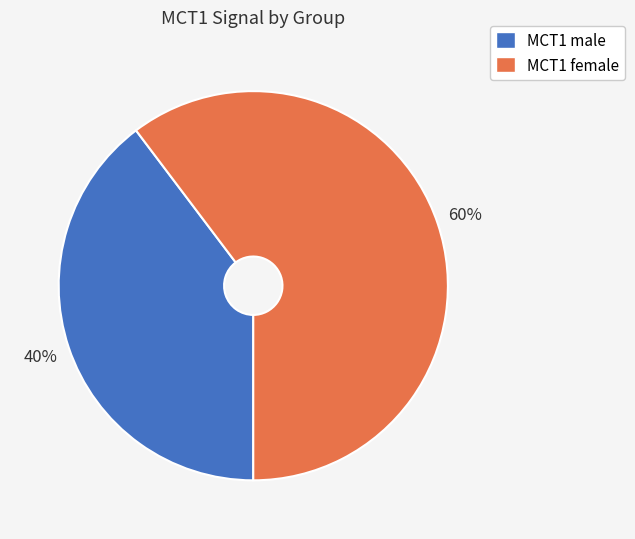

Which slice is the smallest?

MCT1 male